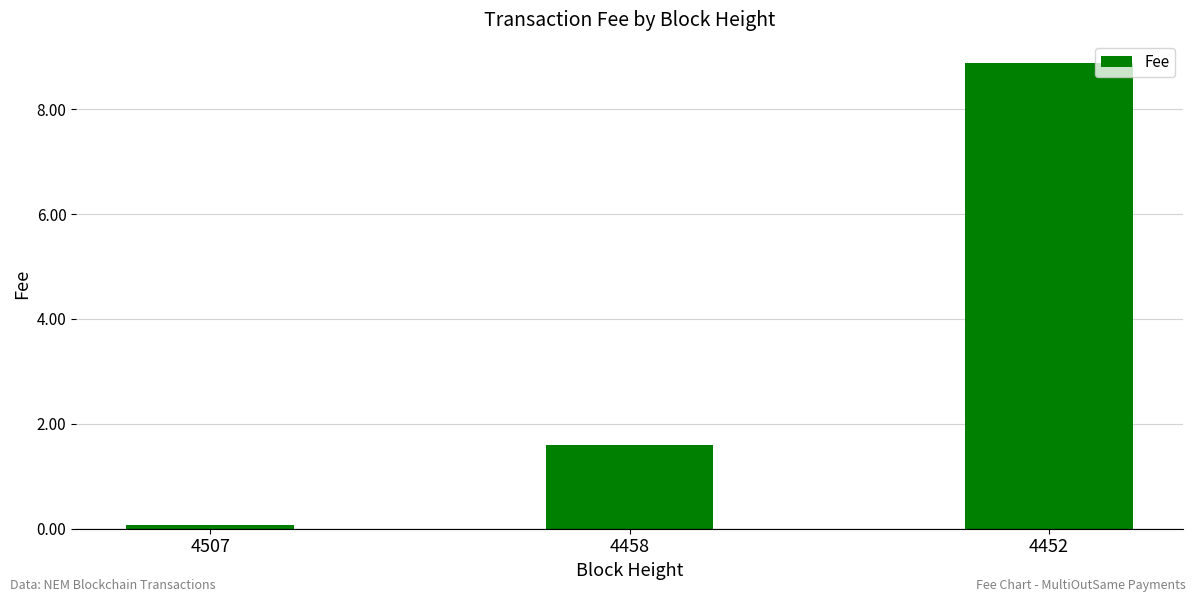

What value does the data have at 4452?

8.9